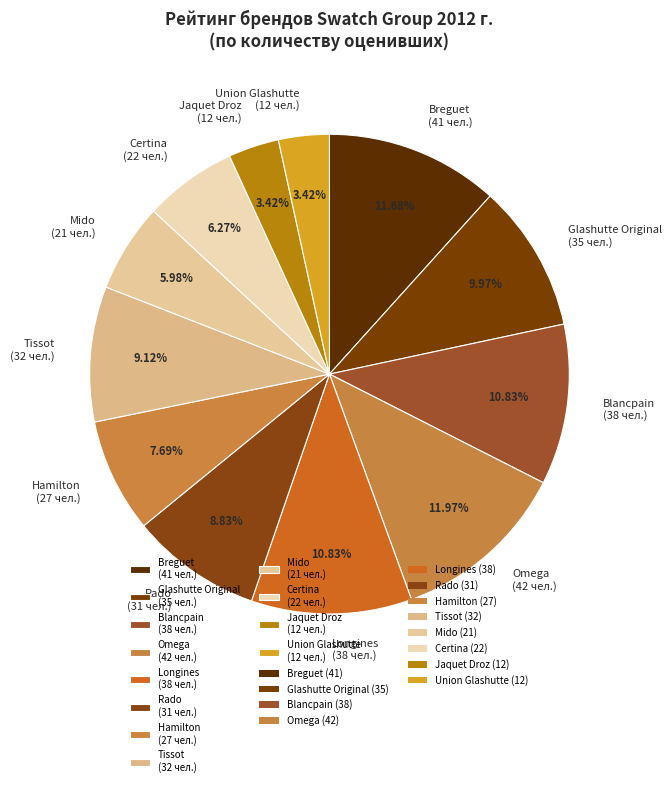

To the nearest percent, what is the difference between the Certina and Breguet slice percentages?

5%